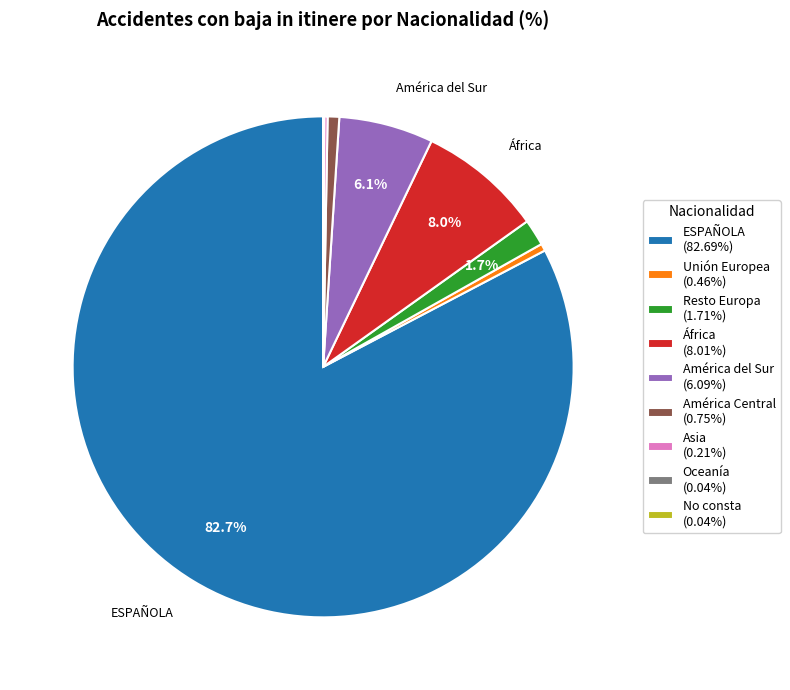

Is there any slice that represents more than half of the pie?

Yes